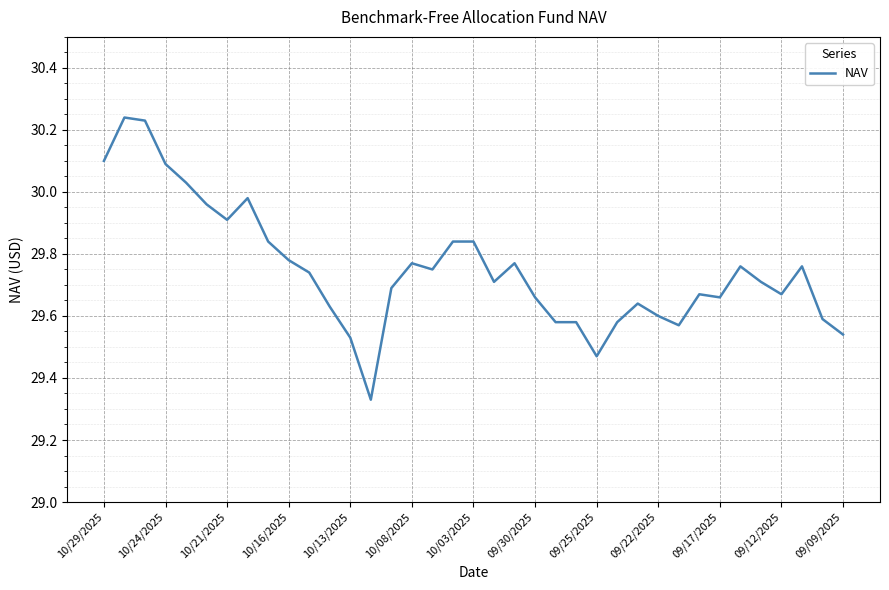

What is the value of the 7th point from the left?

29.9